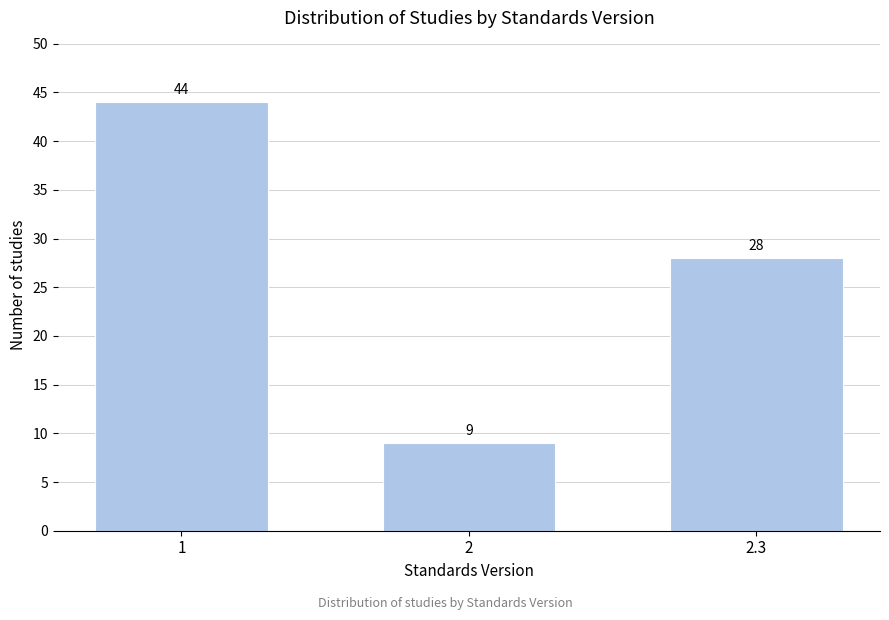

Reading right to left, transcribe all the data shown in this chart.

2.3=28	2=9	1=44